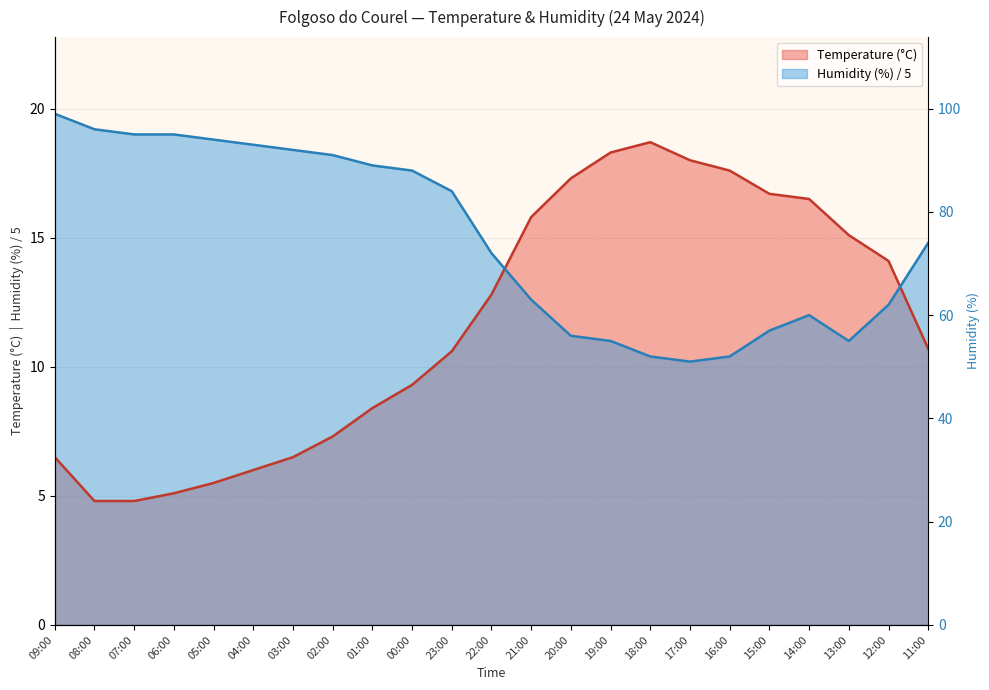

What are all the series names shown in the legend?

Temperature (°C), Humidity (%)